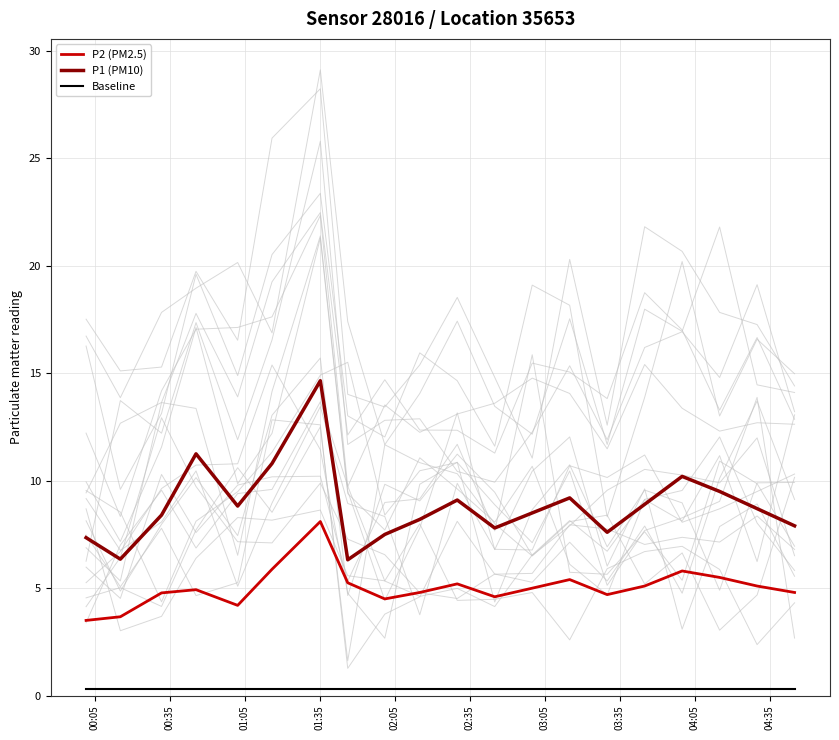

Which series has the widest spread of values?

P1 (PM10)